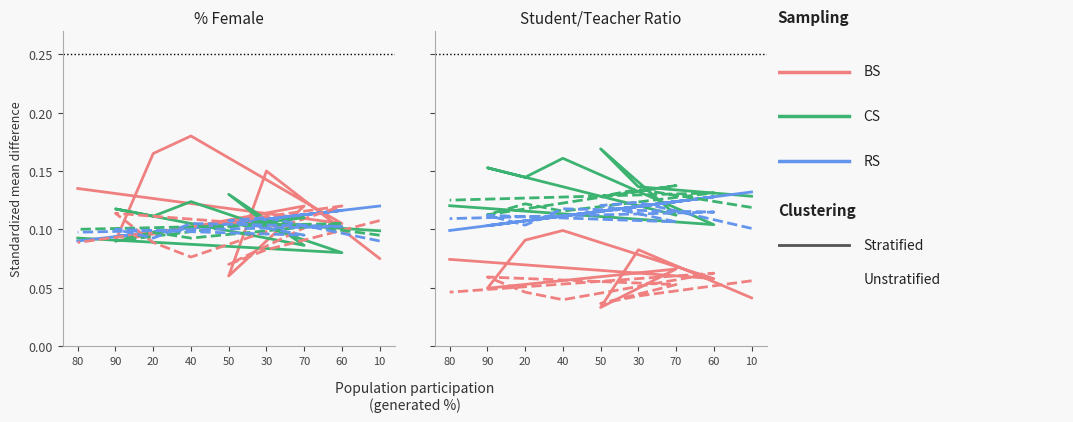

Where is CS nearest to the value 0?

60